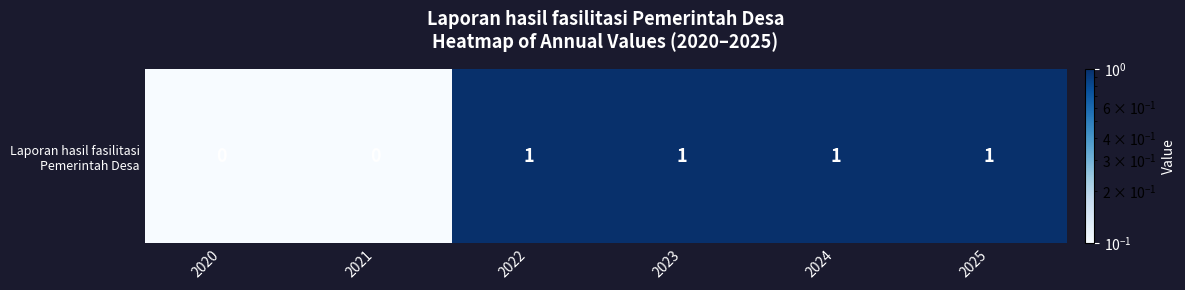

What is the sum of the values at 2020 and 2021?

0.2